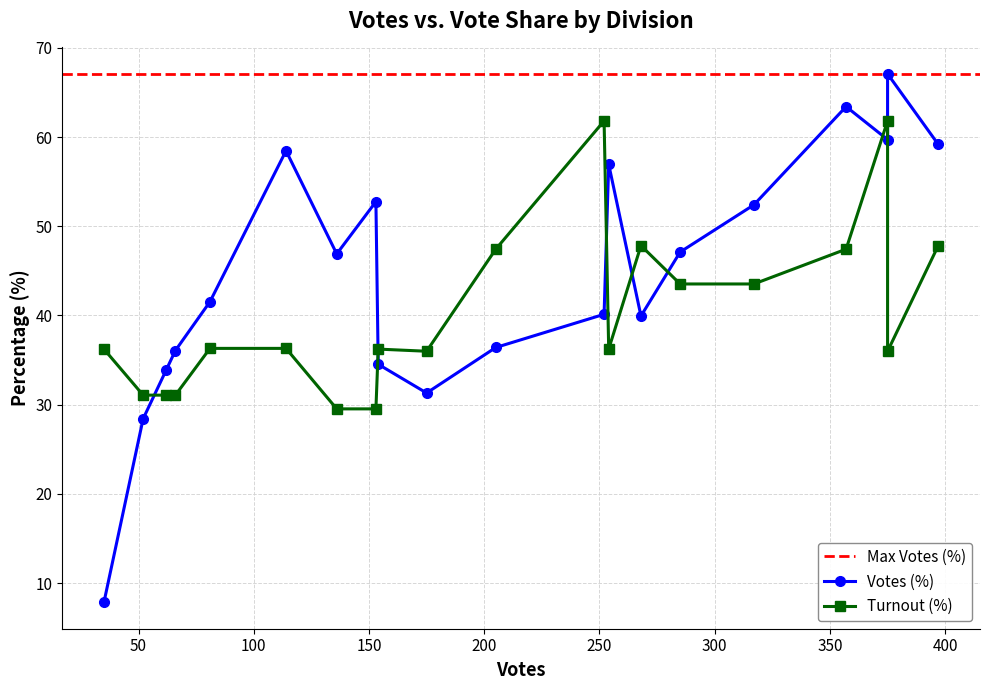

At which category does Votes (%) reach its first local valley?

6